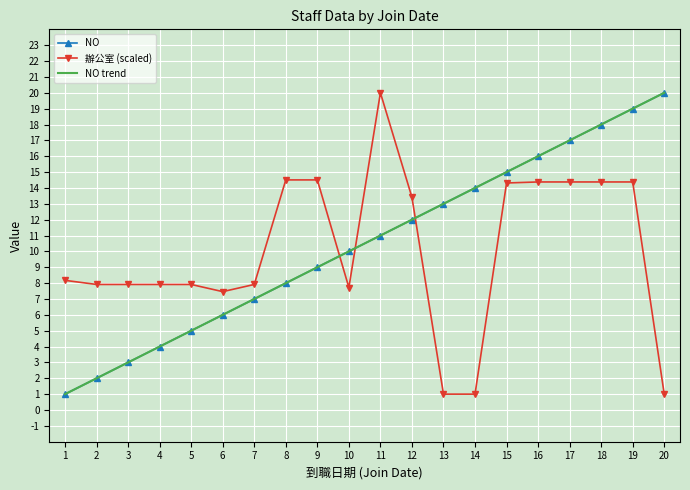

Which category has the highest value across all series?

20